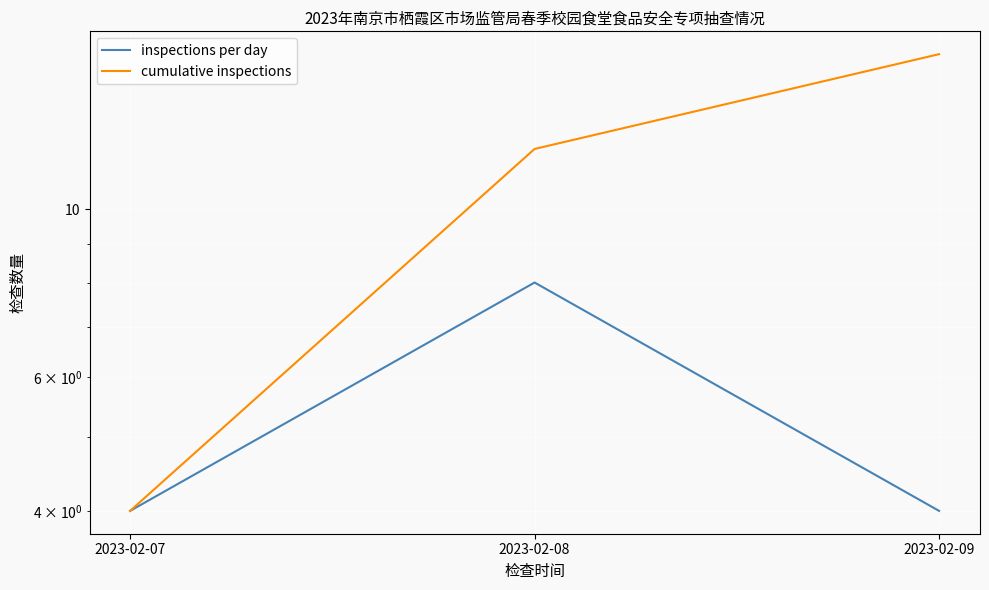

Between 2023-02-07 and 2023-02-08, which is larger?

2023-02-08